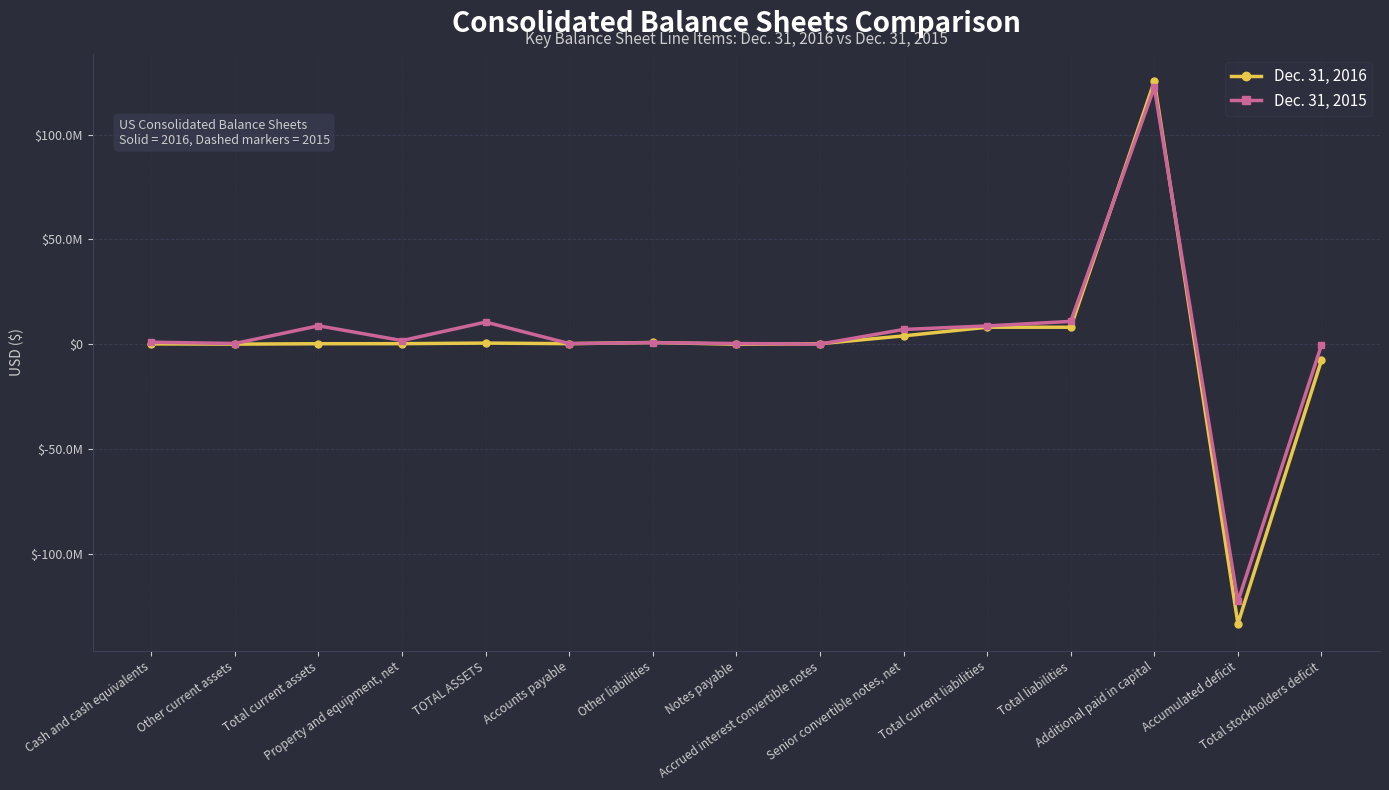

Which series has the largest total across all categories?

Dec. 31, 2015